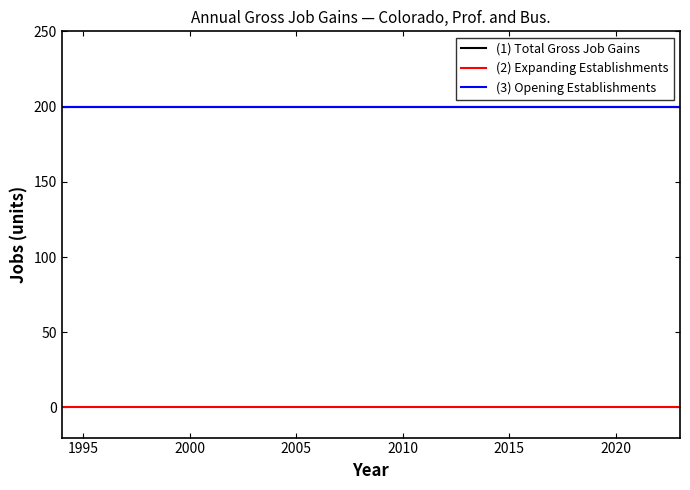

How many lines are shown in the chart?

3